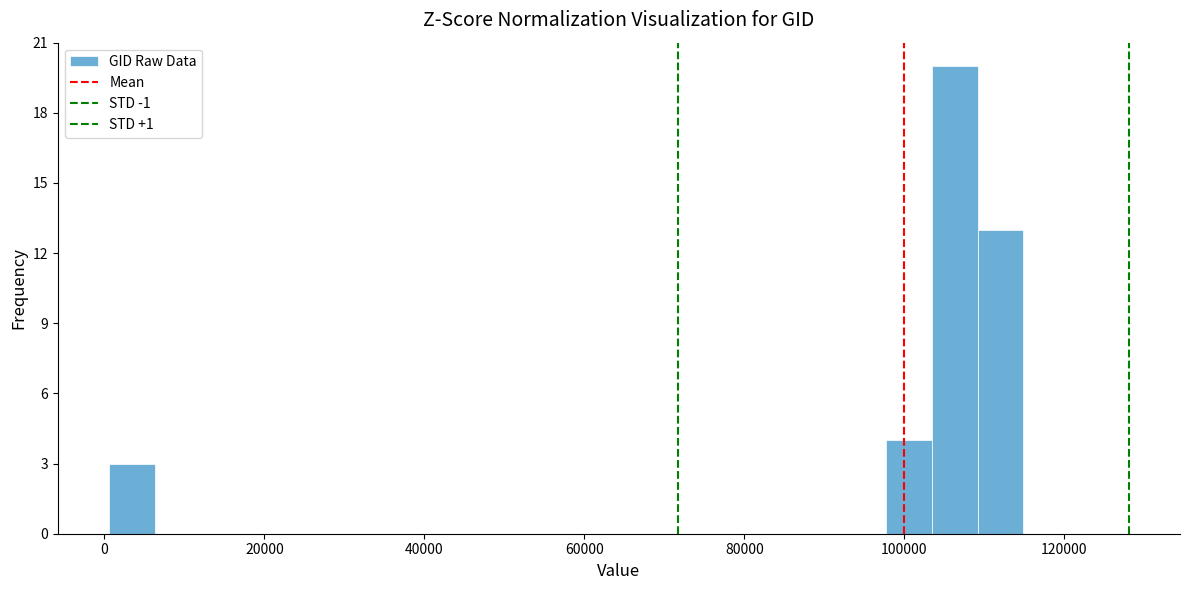

Around what value on the x-axis is the tallest bar? Give the approximate position of its centre, as read against the axis.

106000